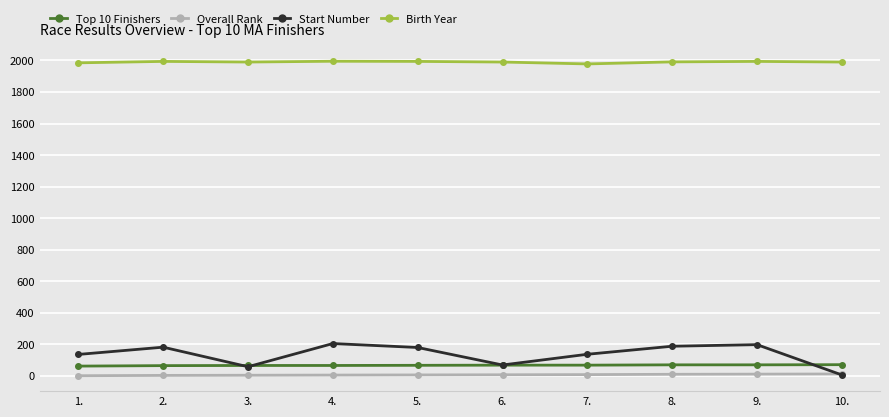

True or false: Birth Year and Overall Rank cross at least once.

False